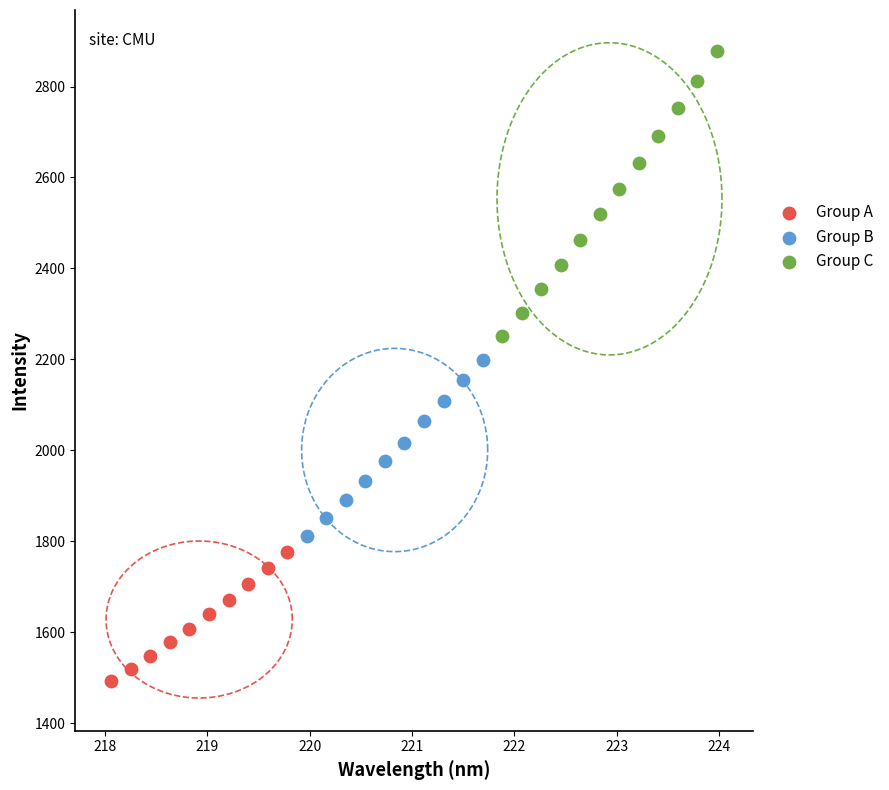

Which series has the widest spread of Y values?

Group C